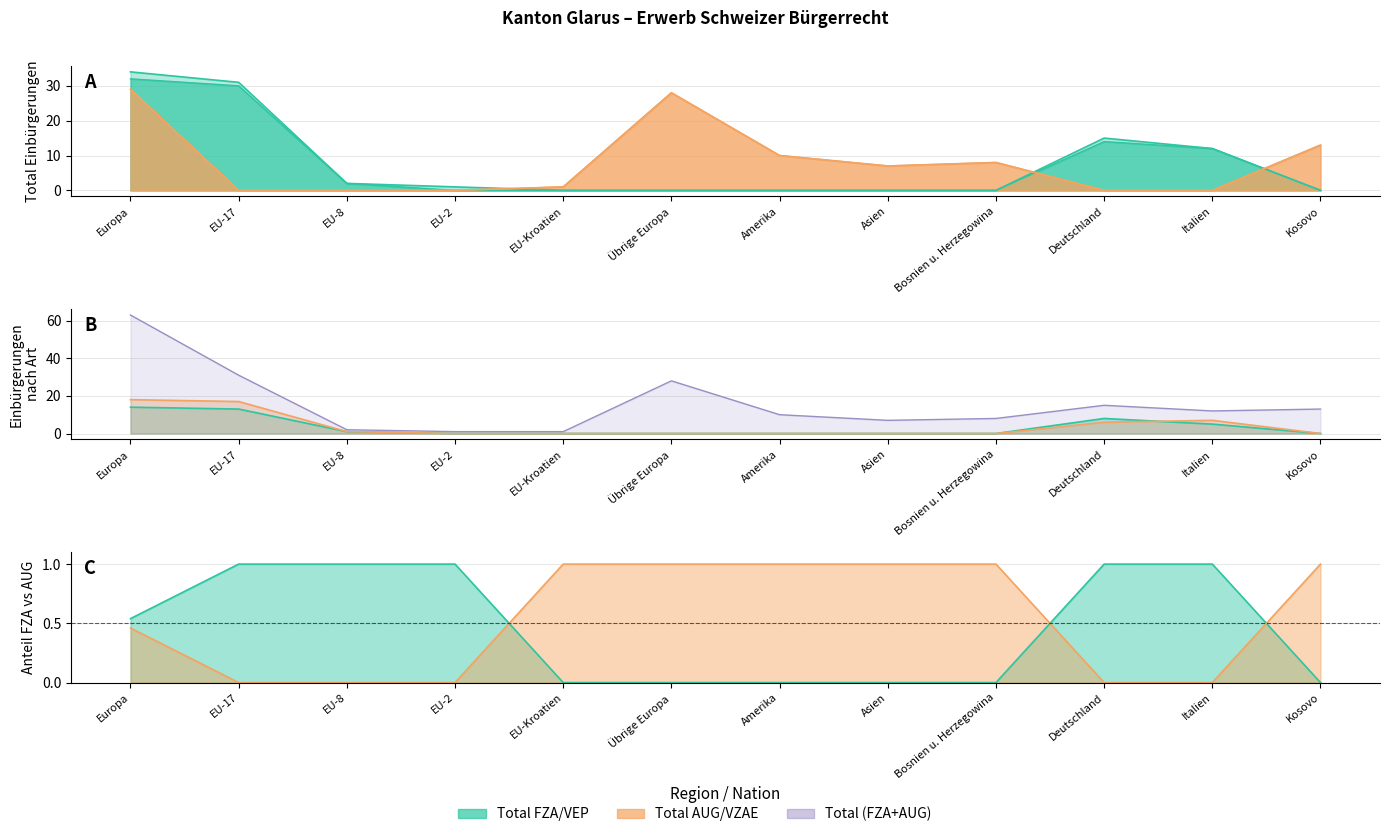

How many lines are shown in the chart?

6